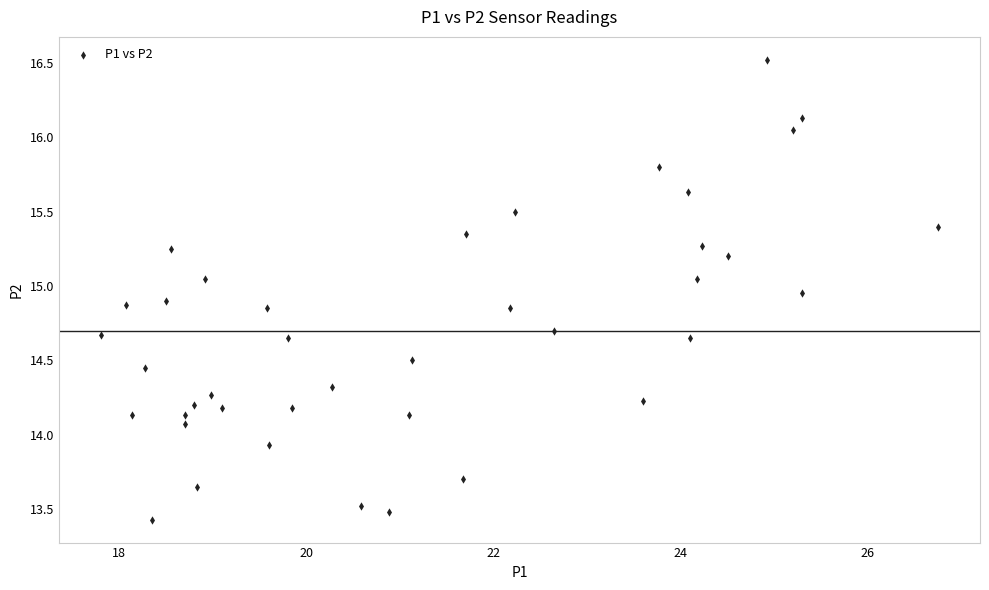

What is the range of Y values (max minus min)?

3.1